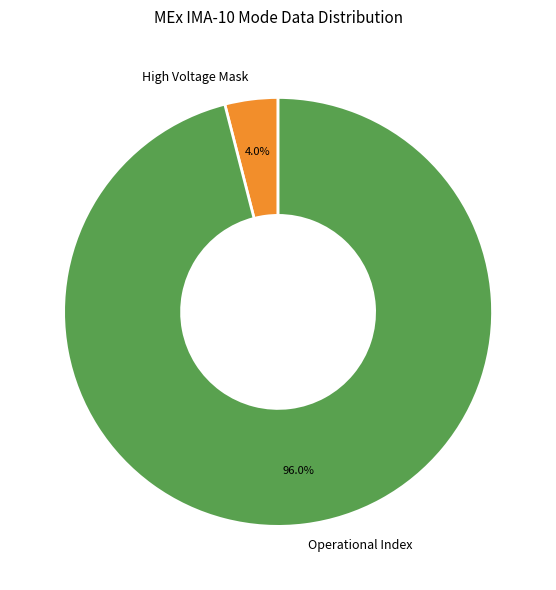

Is there any slice that represents more than half of the pie?

Yes